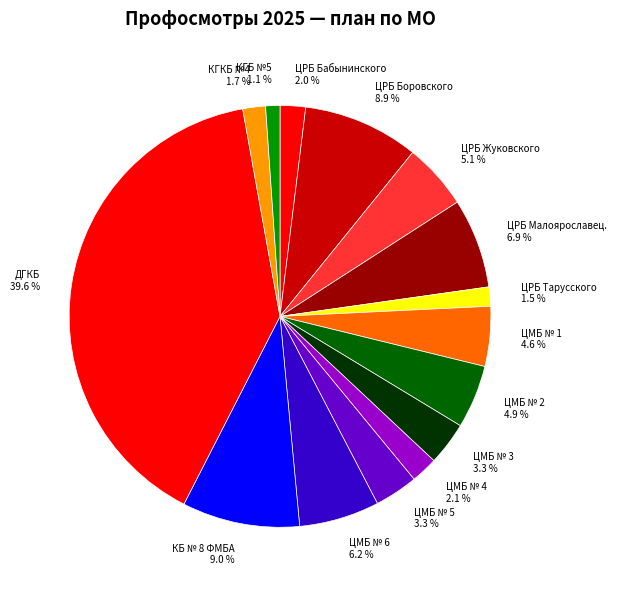

Which slice is the largest?

ДГКБ